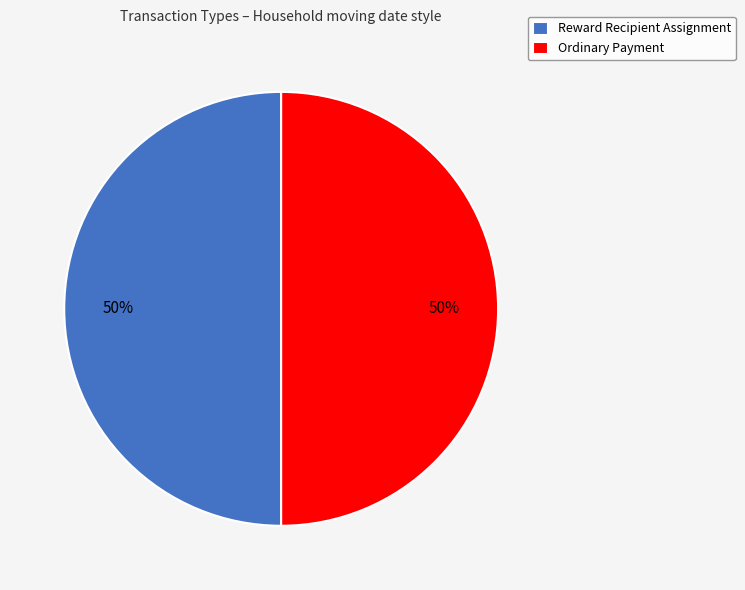

True or false: Reward Recipient Assignment accounts for 42% of the total.

False